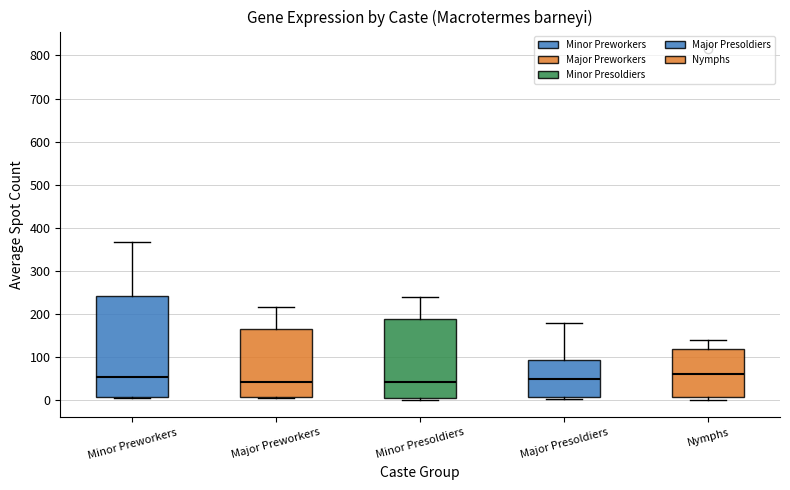

Where does the upper whisker of the box for Major Presoldiers end on the y-axis? The values are not printed on the chart, so give them approximately, as read against the axis.

180